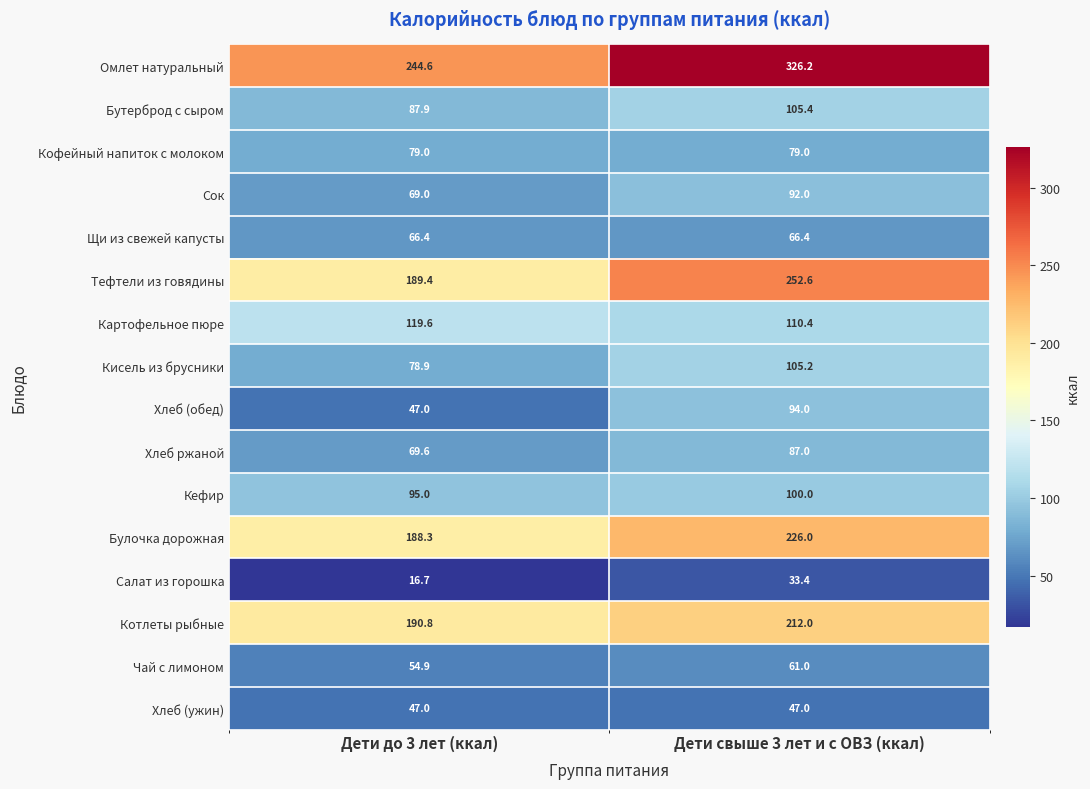

Which series changed the most between Дети до 3 лет (ккал) and Дети свыше 3 лет и с ОВЗ (ккал)?

Омлет натуральный